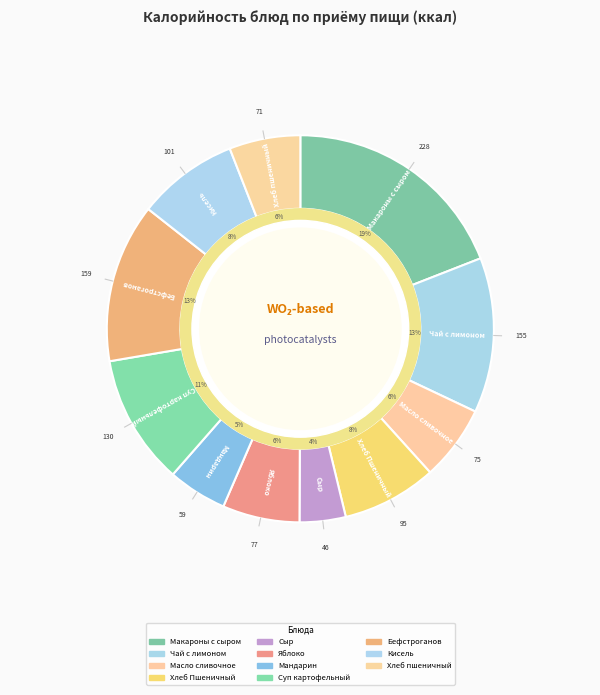

How many slices are in this pie chart?

11